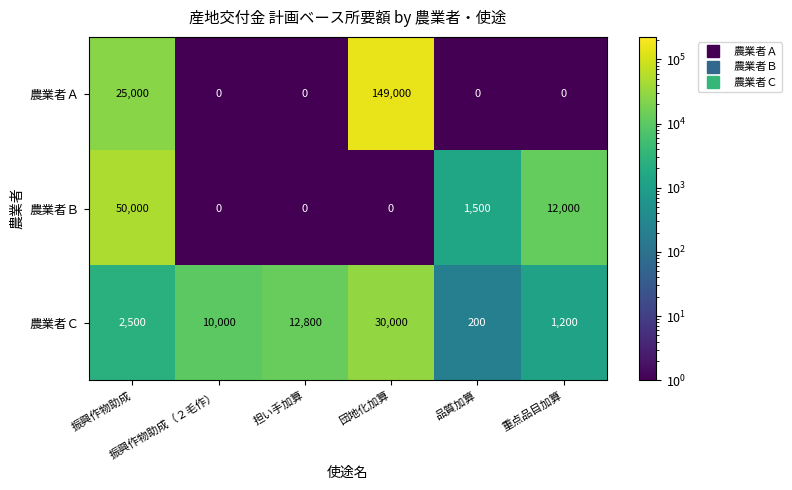

List the series in order of their peak value, lowest first.

農業者Ｃ, 農業者Ｂ, 農業者Ａ